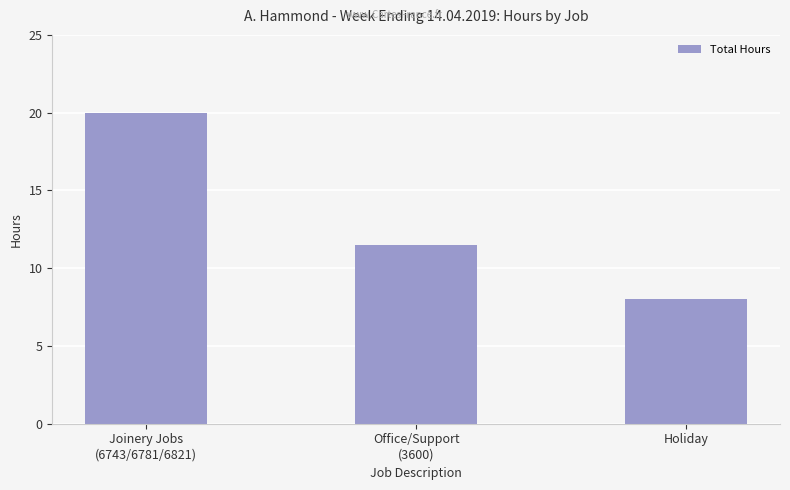

List the labels in order of value, largest first.

Joinery Jobs
(6743/6781/6821), Office/Support
(3600), Holiday